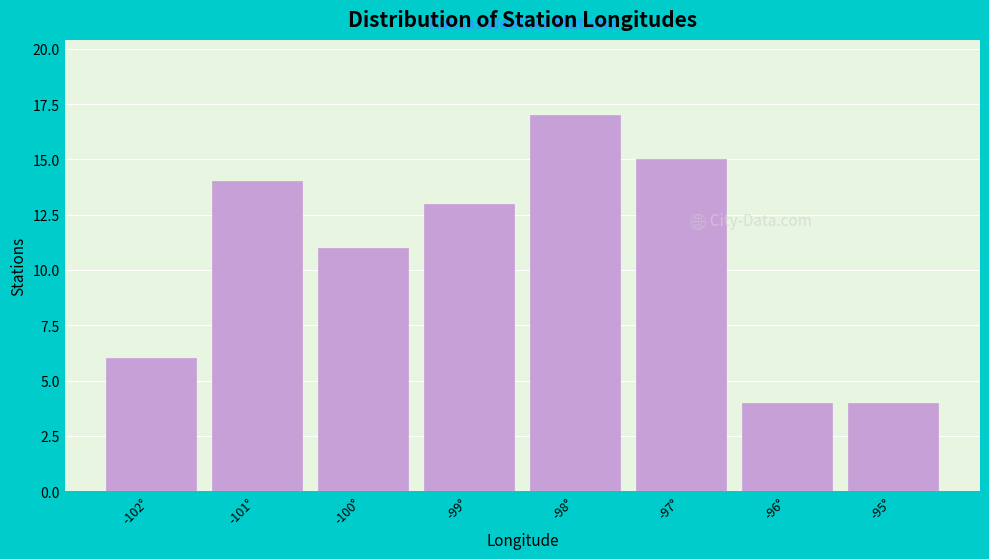

How tall is the bar that spans -98.5 to -97.5 on the x-axis? The values are not printed on the chart, so give them approximately, as read against the axis.

17